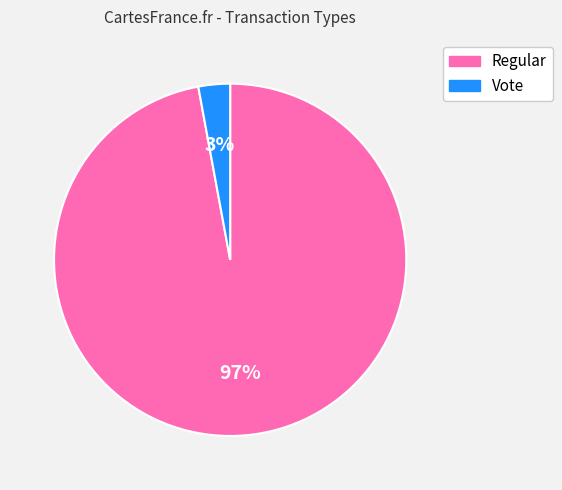

How many slices are in this pie chart?

2